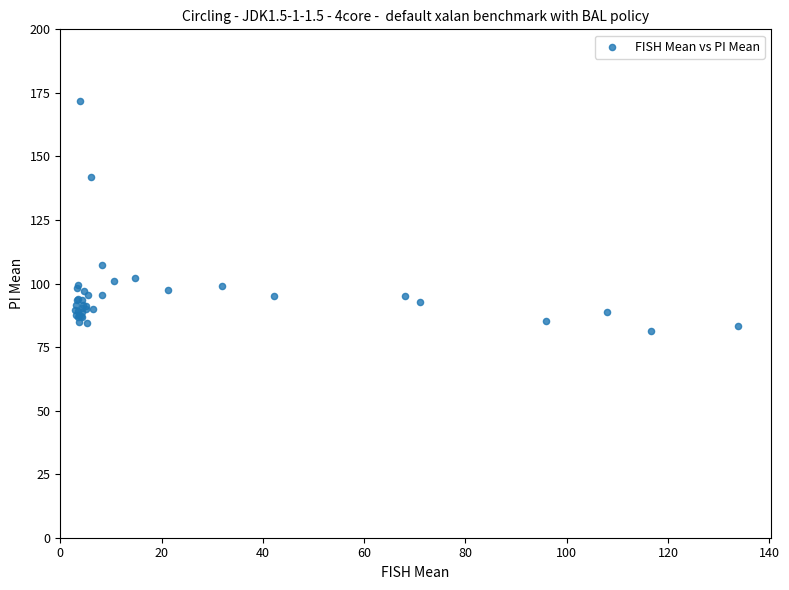

What Y value in the scatter plot is closest to 126?

141.9